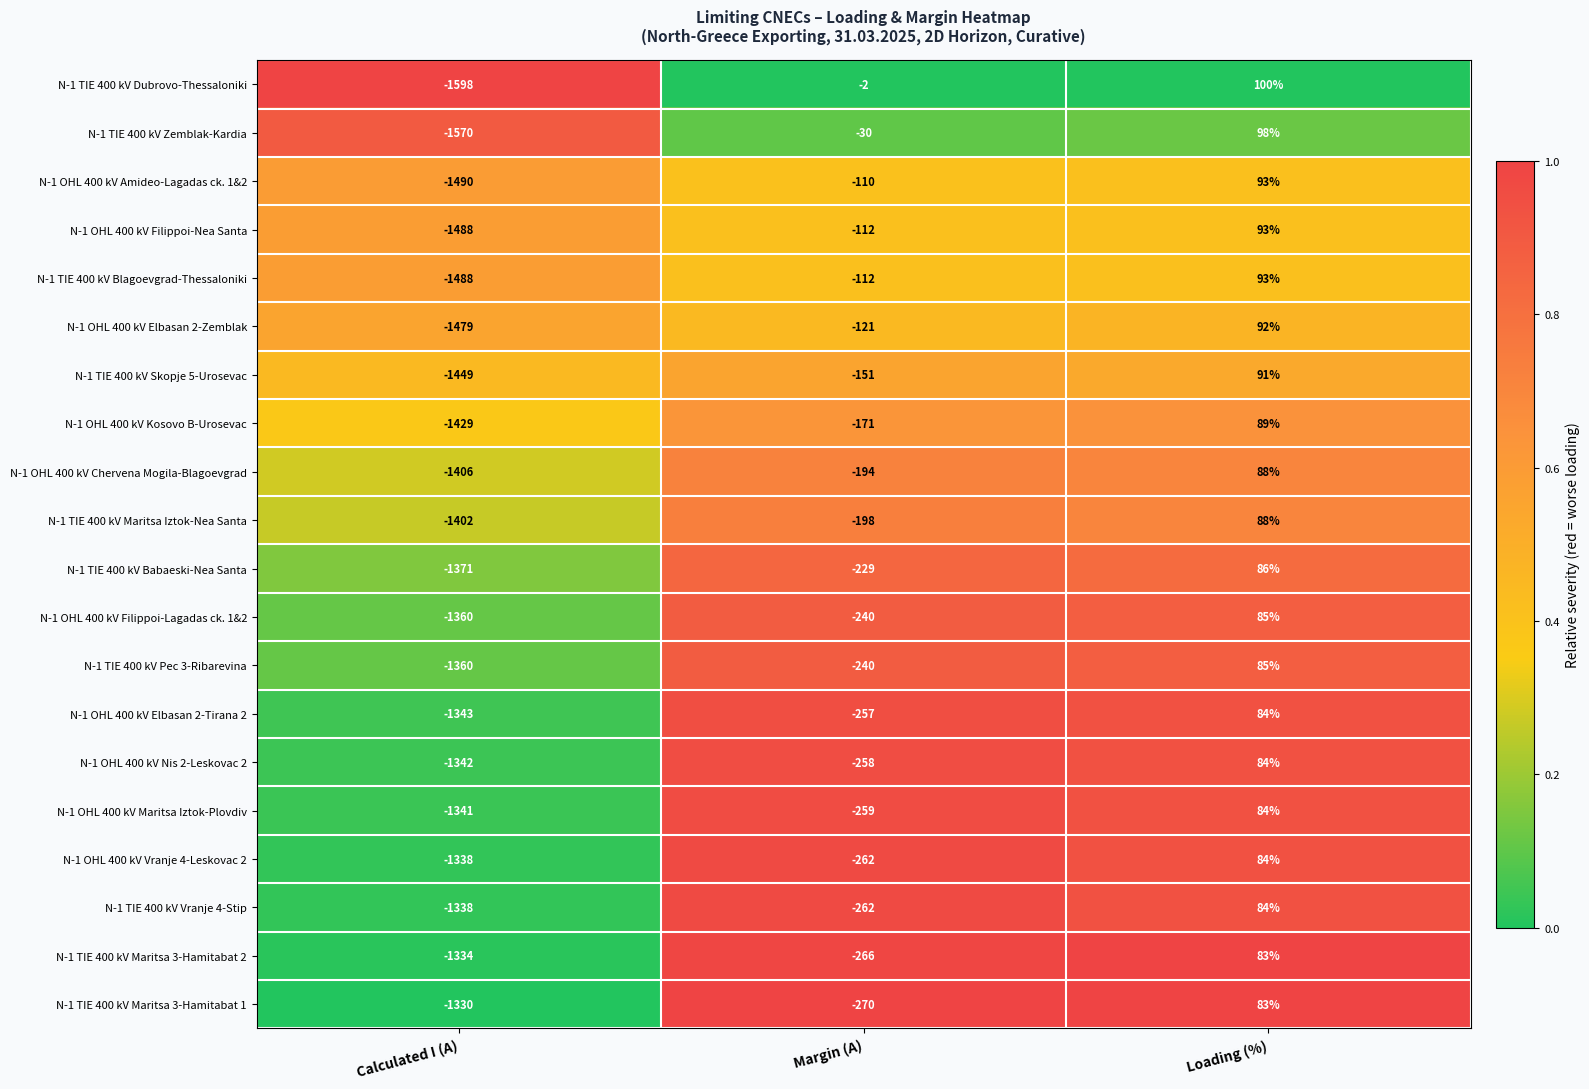

Which series changed the most between Calculated I (A) and Margin (A)?

N-1 TIE 400 kV Dubrovo-Thessaloniki